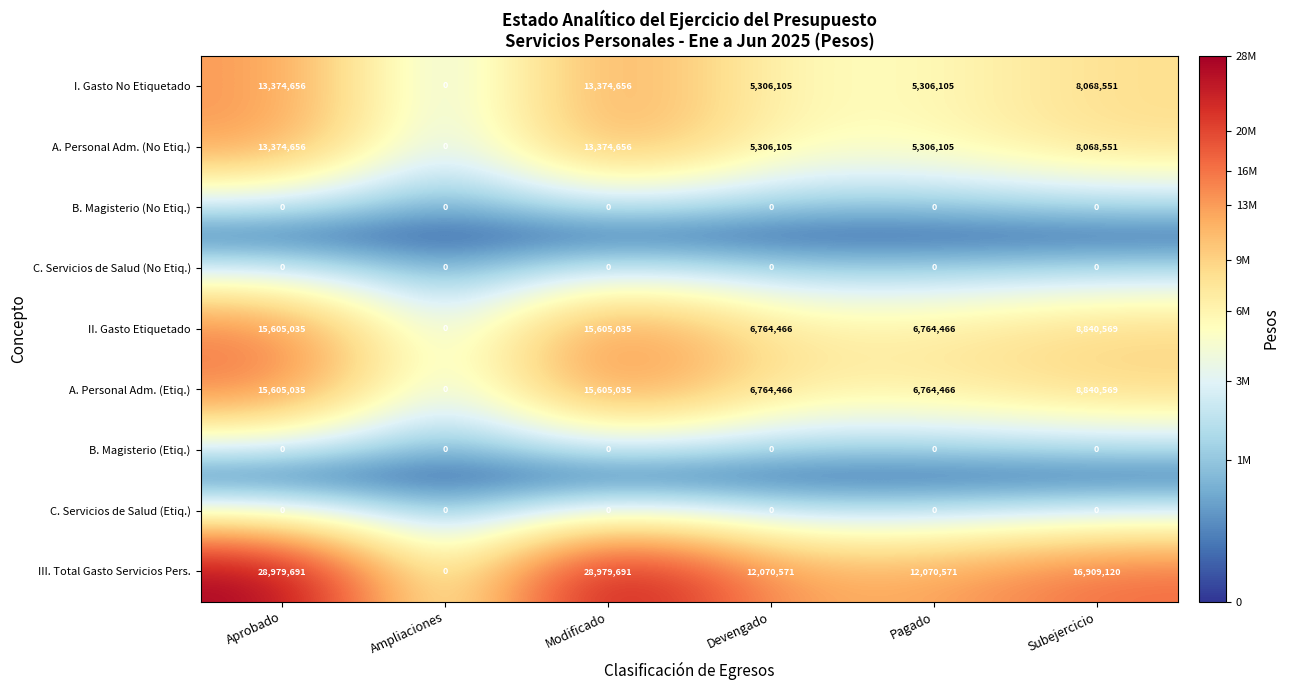

What is the greatest value displayed?

28979691